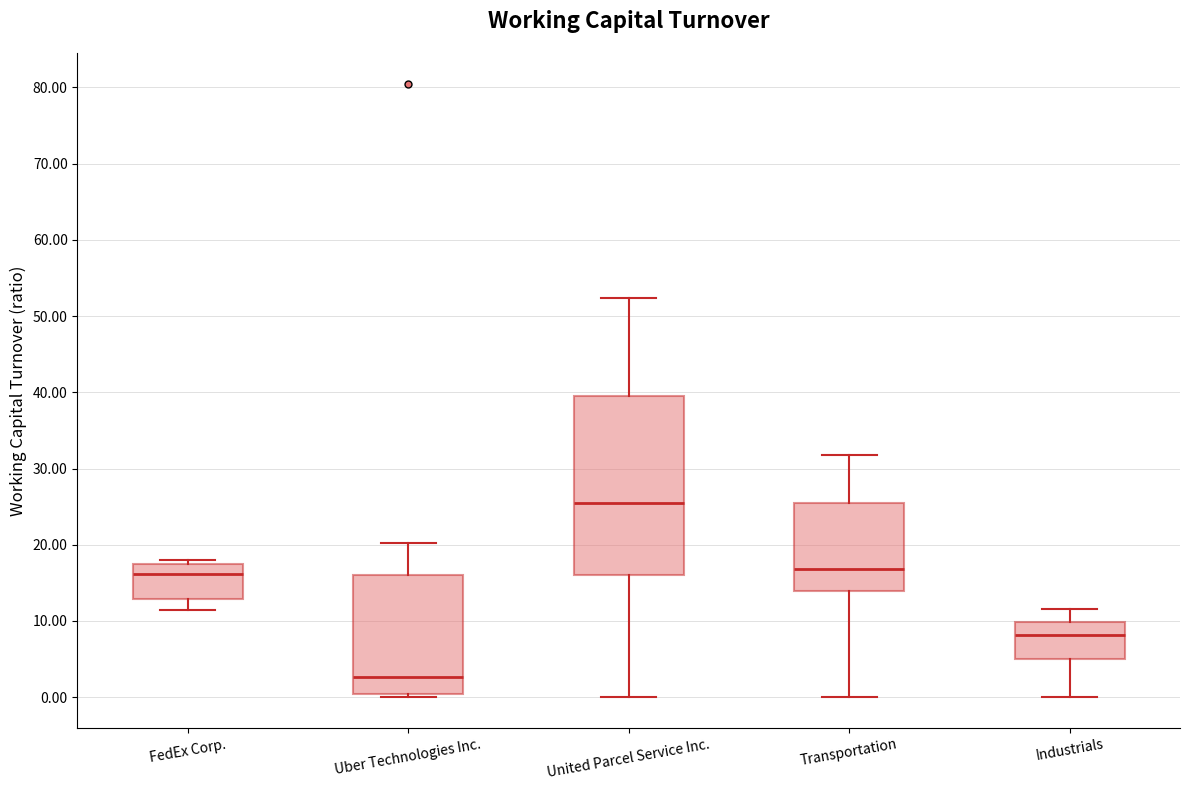

Where is the lower edge of the box for FedEx Corp. on the y-axis? The values are not printed on the chart, so give them approximately, as read against the axis.

13